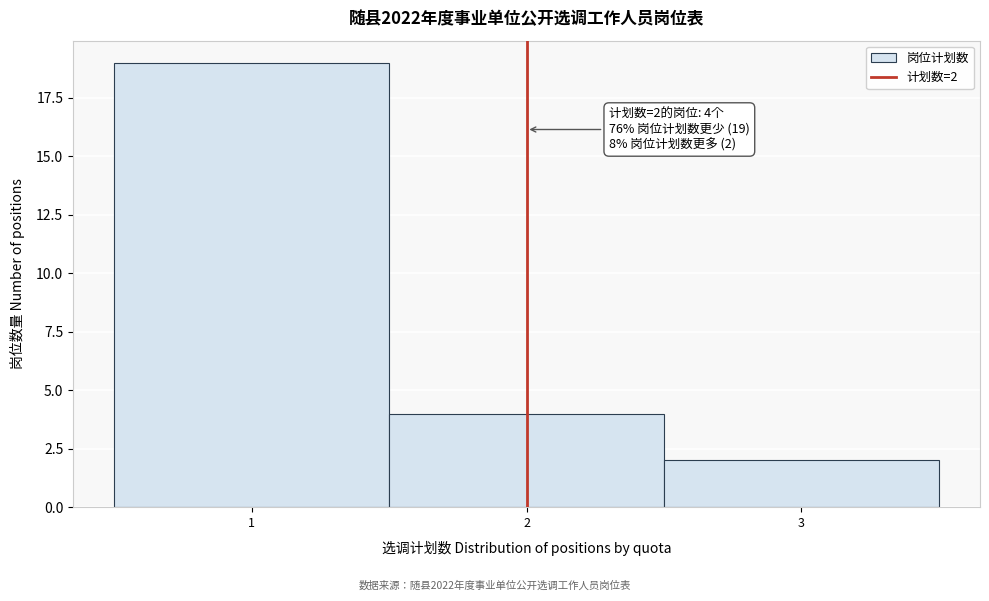

Which range on the x-axis has the tallest bar?

0.5 to 1.5